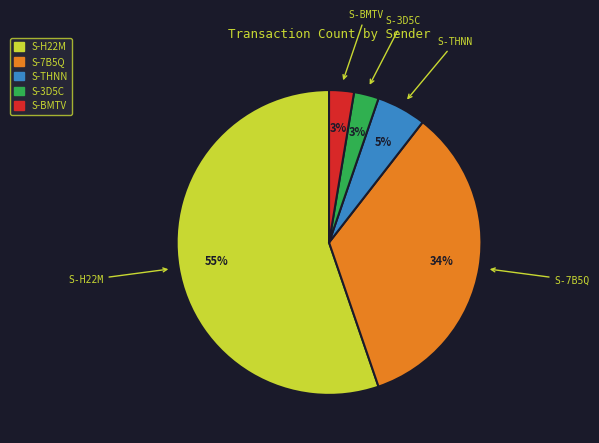

What is the largest slice in the pie chart?

S-H22M